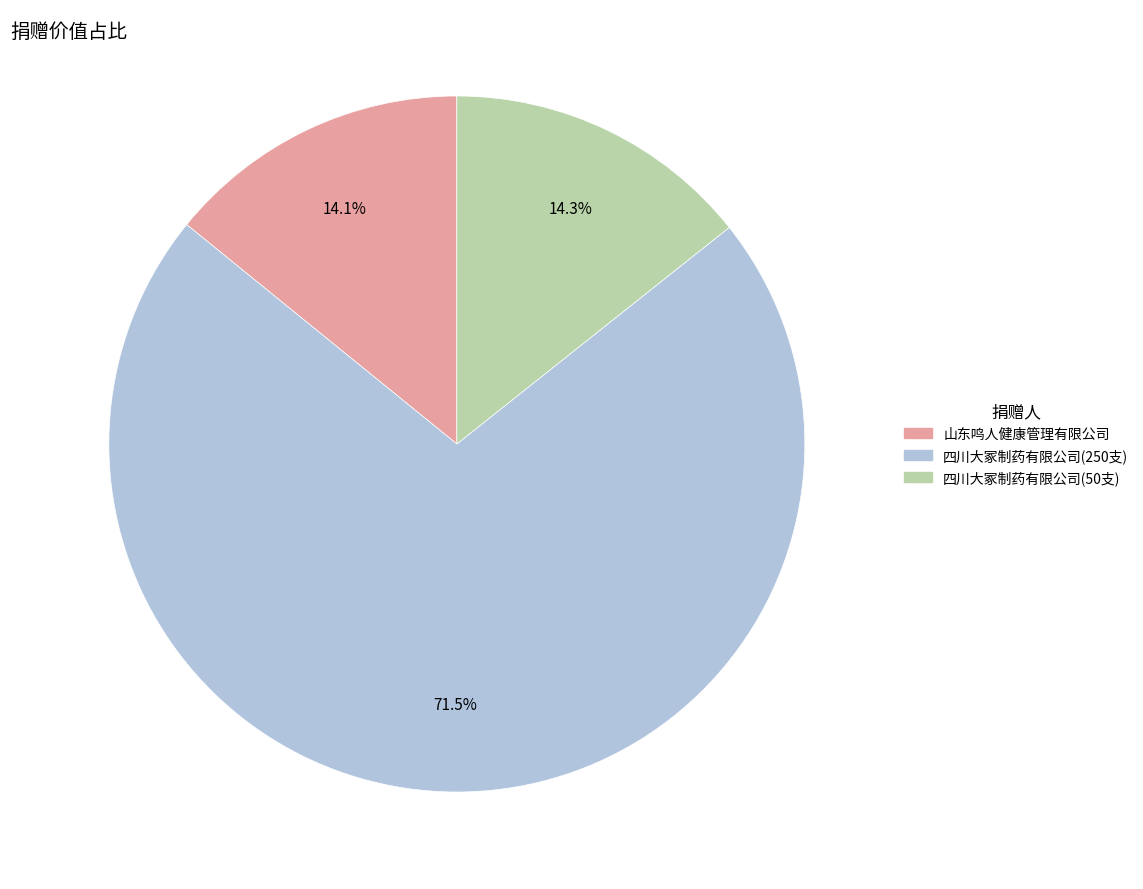

Approximately how many times larger is the value at 山东鸣人健康管理有限公司 compared to 四川大冢制药有限公司(50支)?

1.0